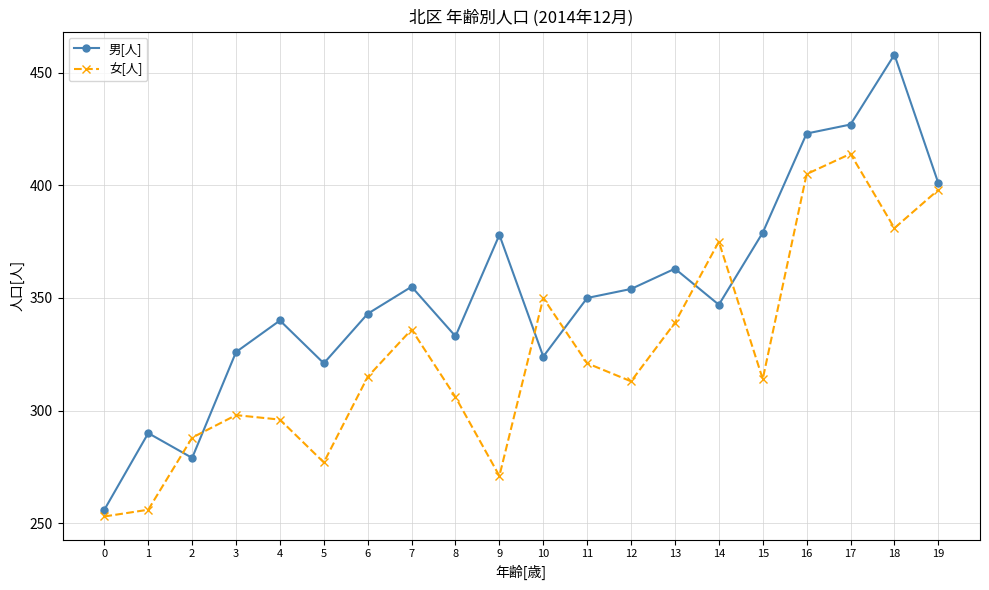

Rank the series by their maximum value, from lowest to highest.

女[人], 男[人]